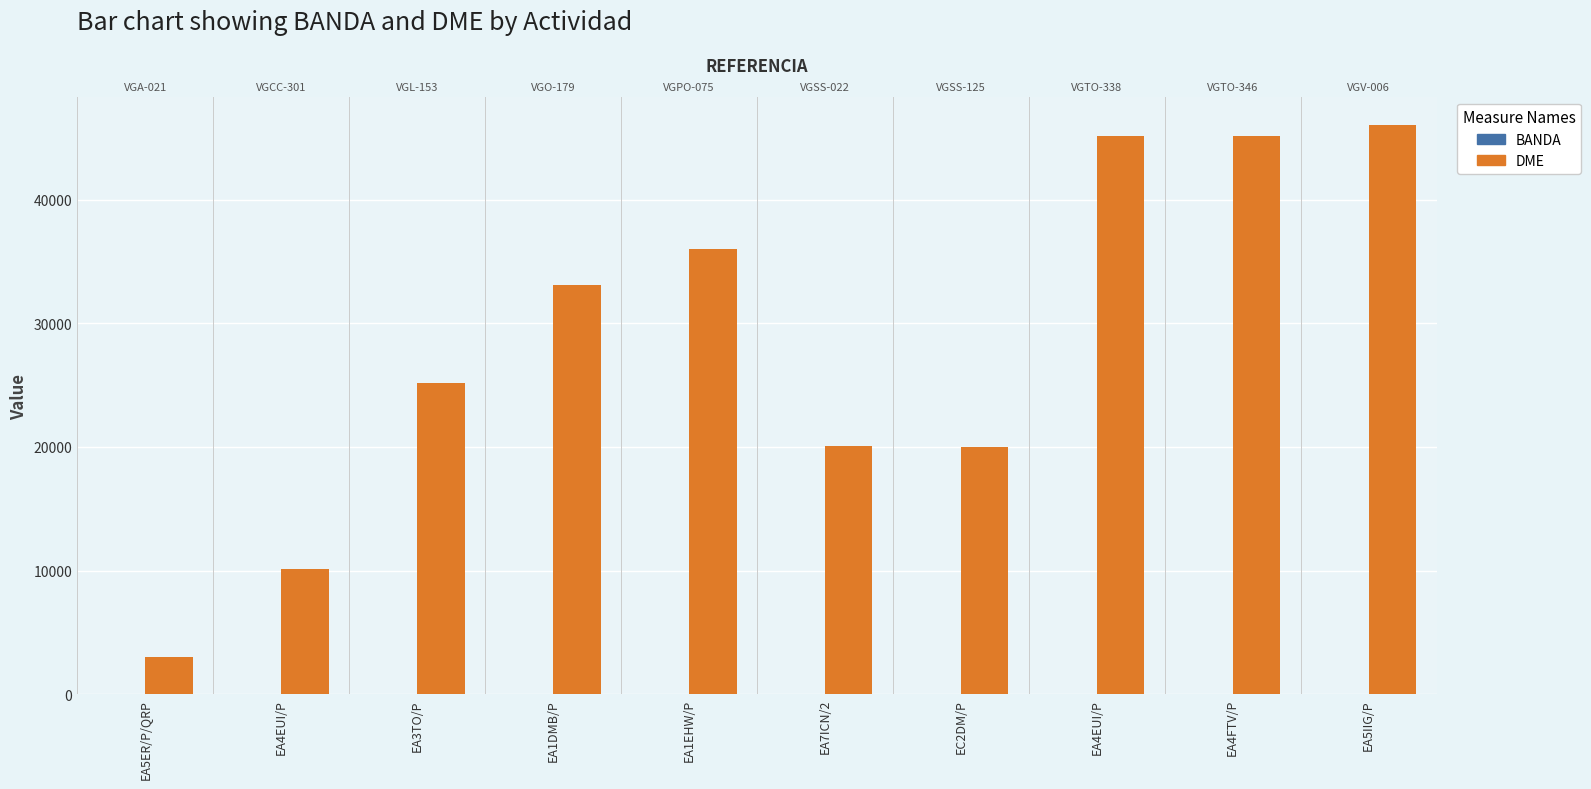

What is the sum of the BANDA values at EA1EHW/P and EC2DM/P?

80